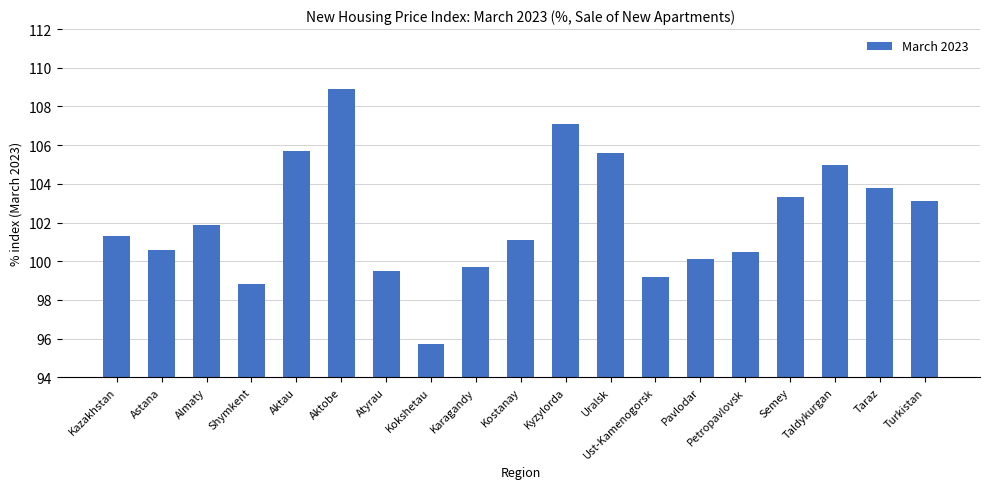

What is the label of the 16th bar from the right?

Shymkent